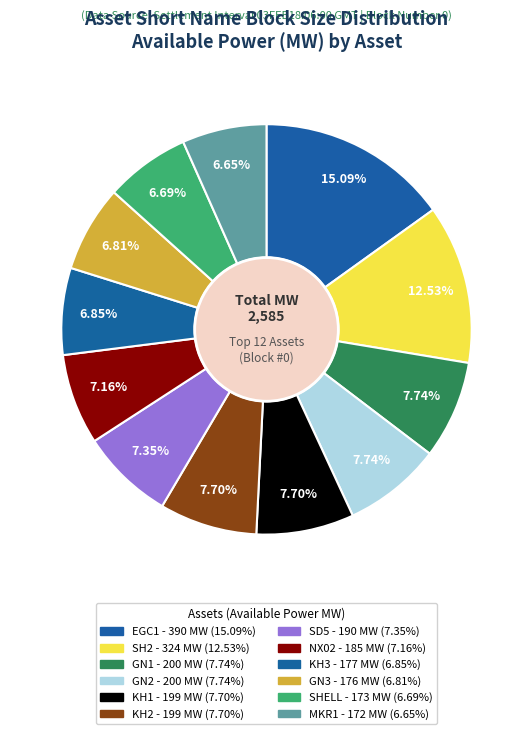

Which category has the smallest portion of the pie?

MKR1